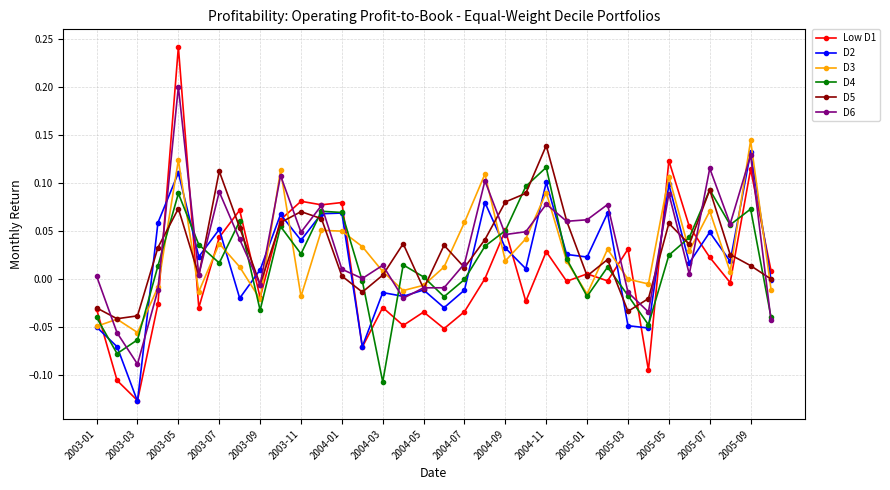

True or false: D5 has more than 1 interior local peaks.

True